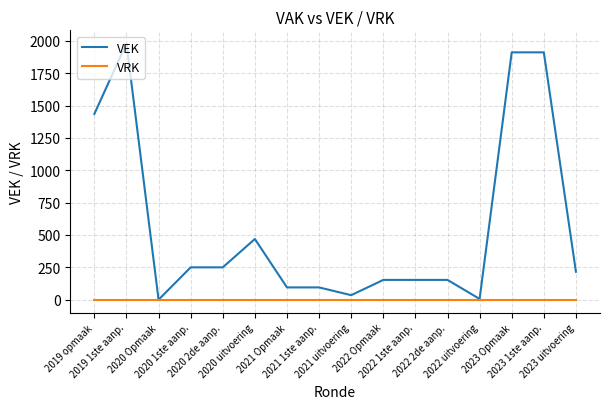

List the series in order of their peak value, highest first.

VEK, VRK